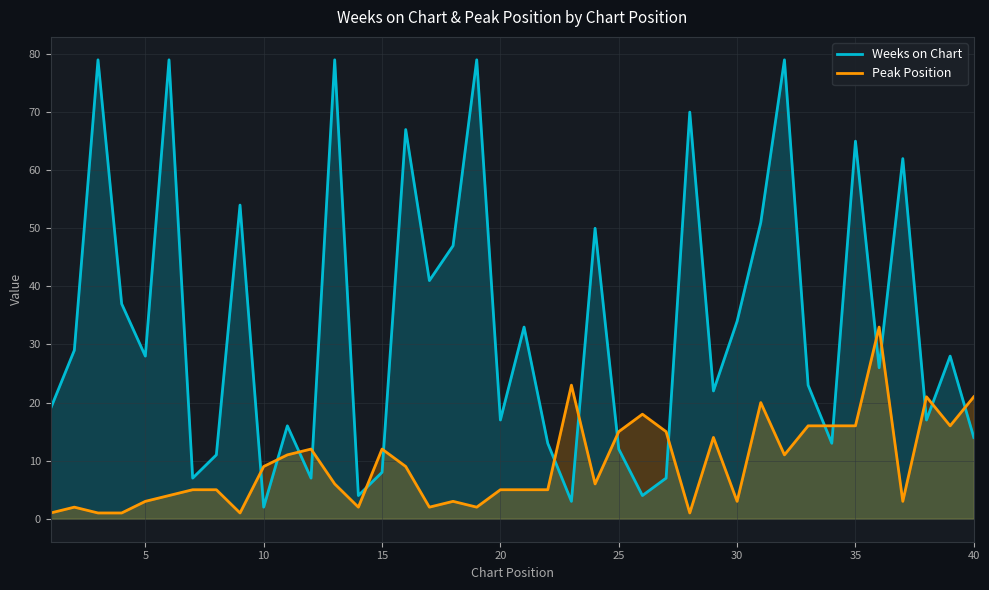

At 20, list the series in order from smallest to largest.

Peak Position, Weeks on Chart